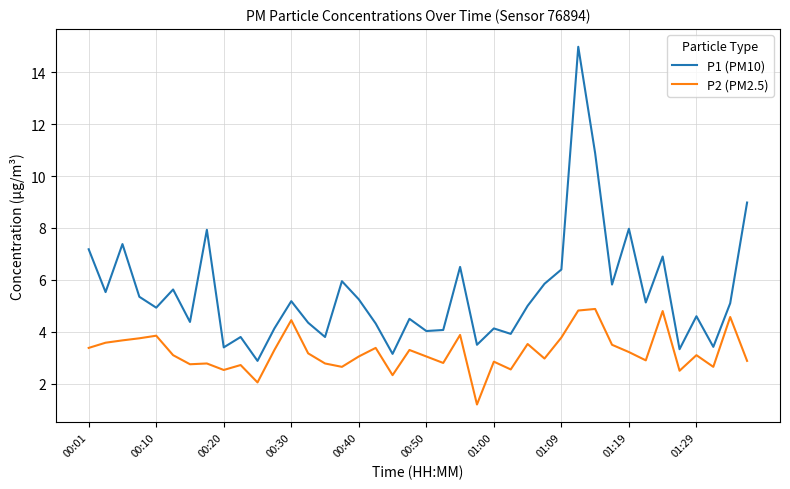

Which series has the largest total across all categories?

P1 (PM10)